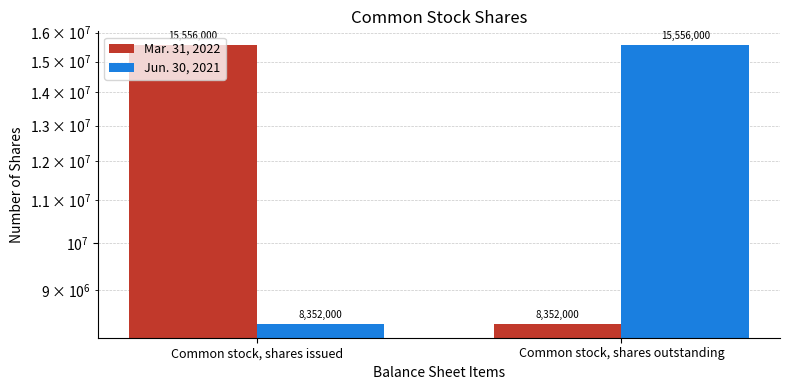

Reading left to right, list all the values displayed in this chart.

Mar. 31, 2022: 15556000	8352000
Jun. 30, 2021: 8352000	15556000